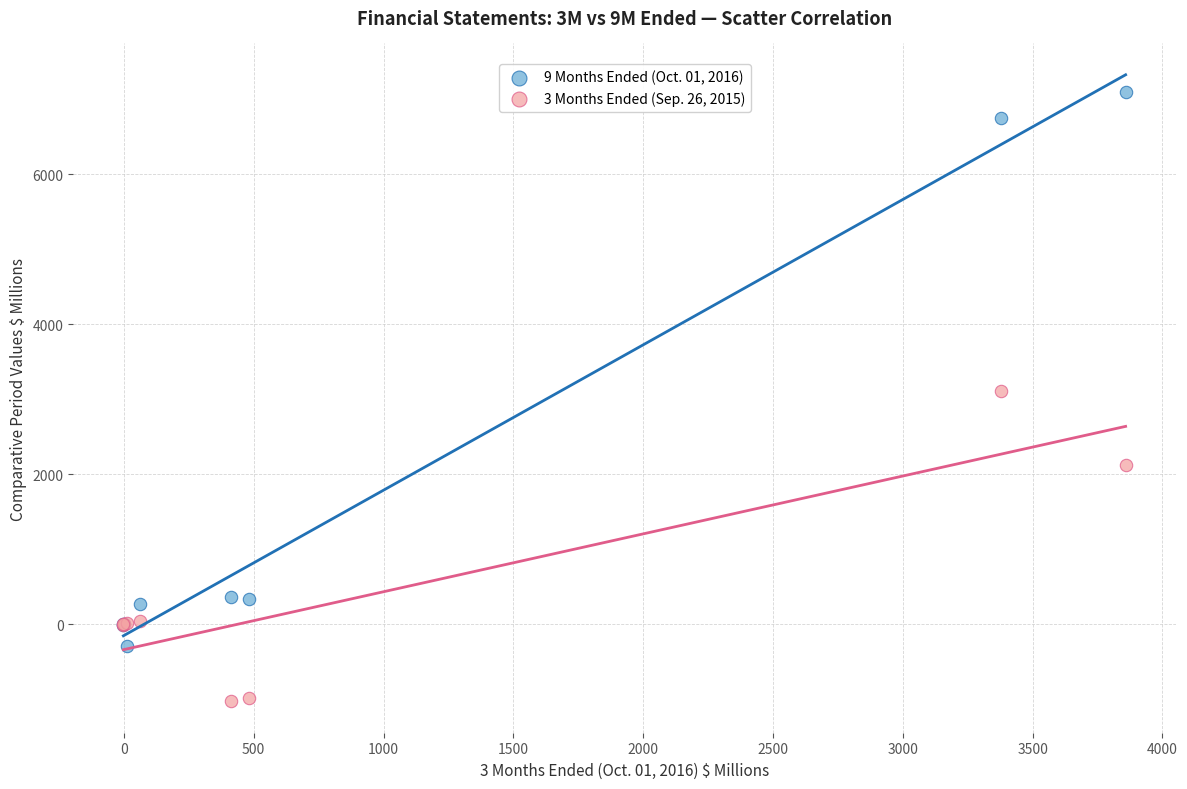

Which series reaches the minimum Y coordinate?

3 Months Ended (Sep. 26, 2015)